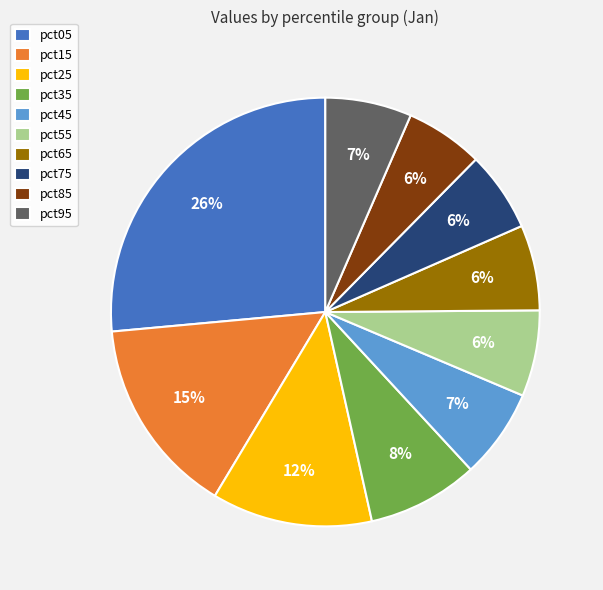

Is it true that pct45 is 14% of the pie?

False